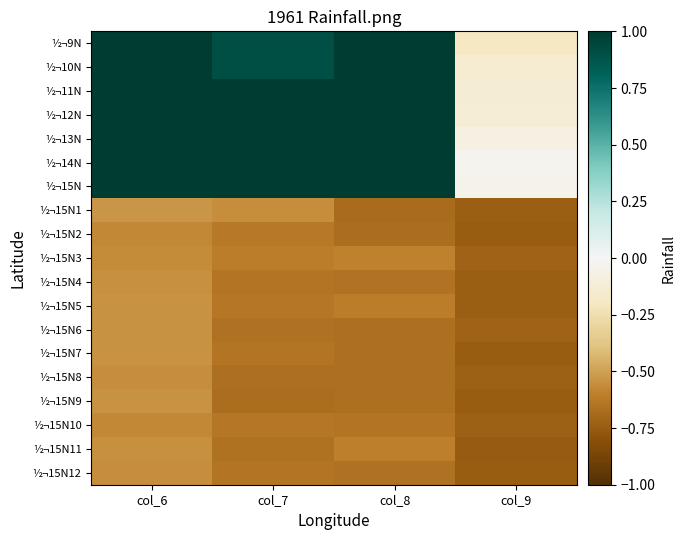

Which category has the lowest value across all series?

col_9